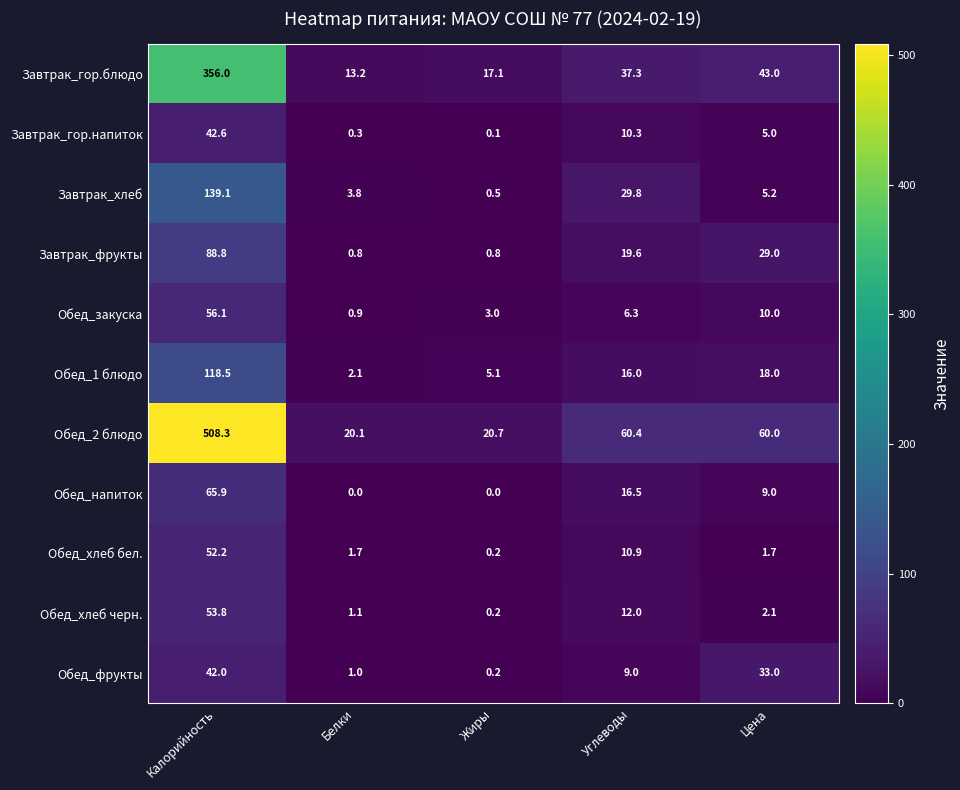

How many series are shown in this chart?

11